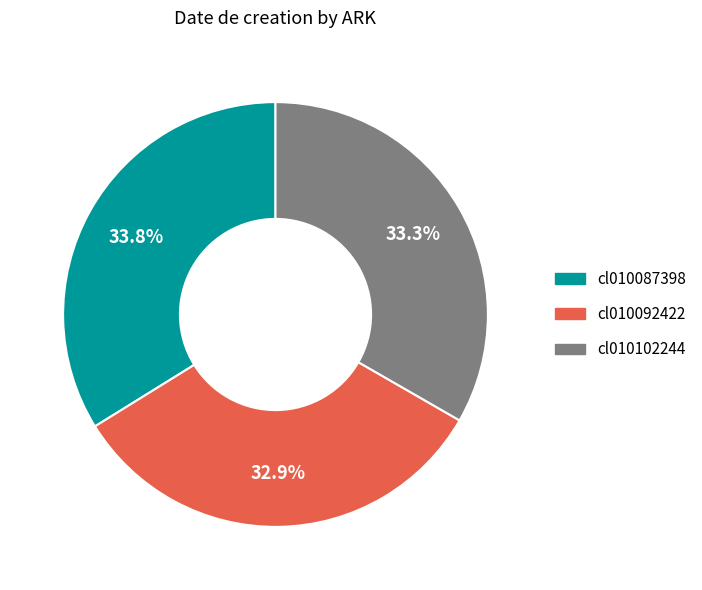

What percentage is the cl010087398 slice, to the nearest percent?

34%